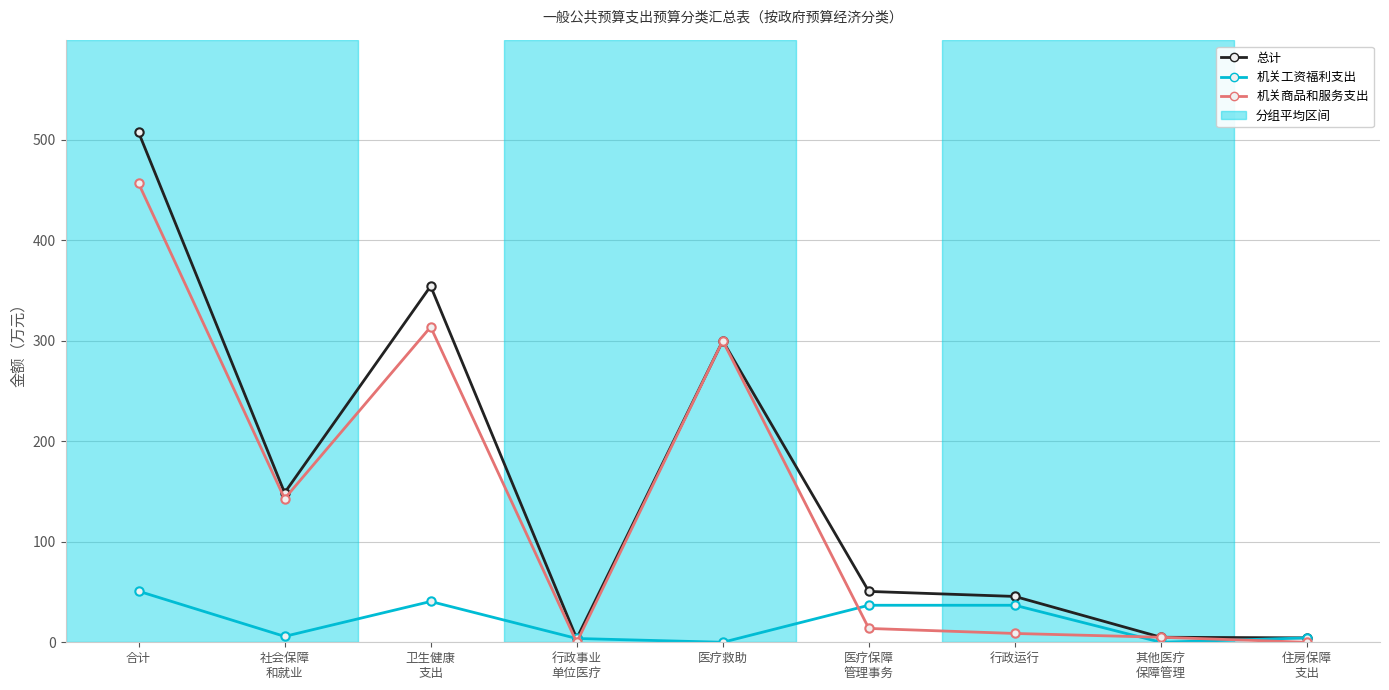

Rank the series by their maximum value, from highest to lowest.

总计, 机关商品和服务支出, 机关工资福利支出